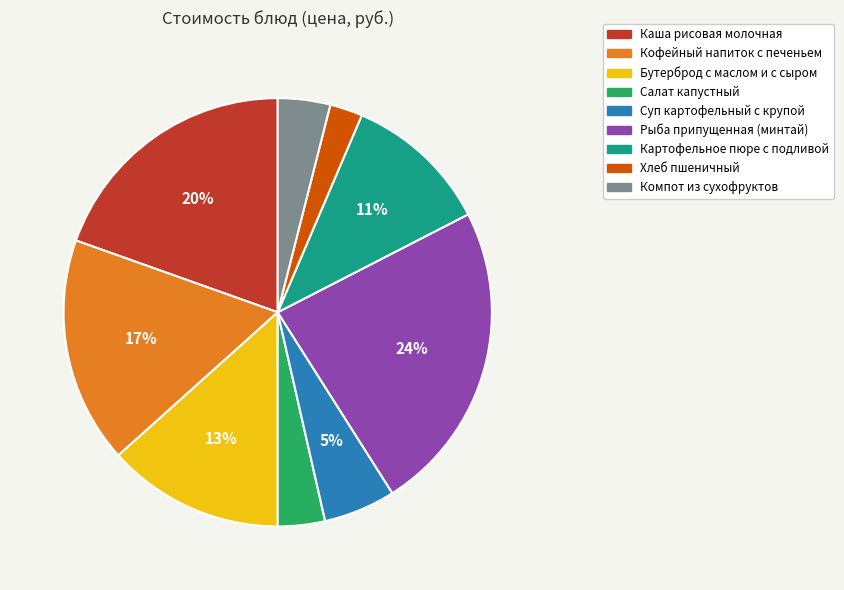

Do Бутерброд с маслом и с сыром and Каша рисовая молочная together represent more than half of the pie?

No